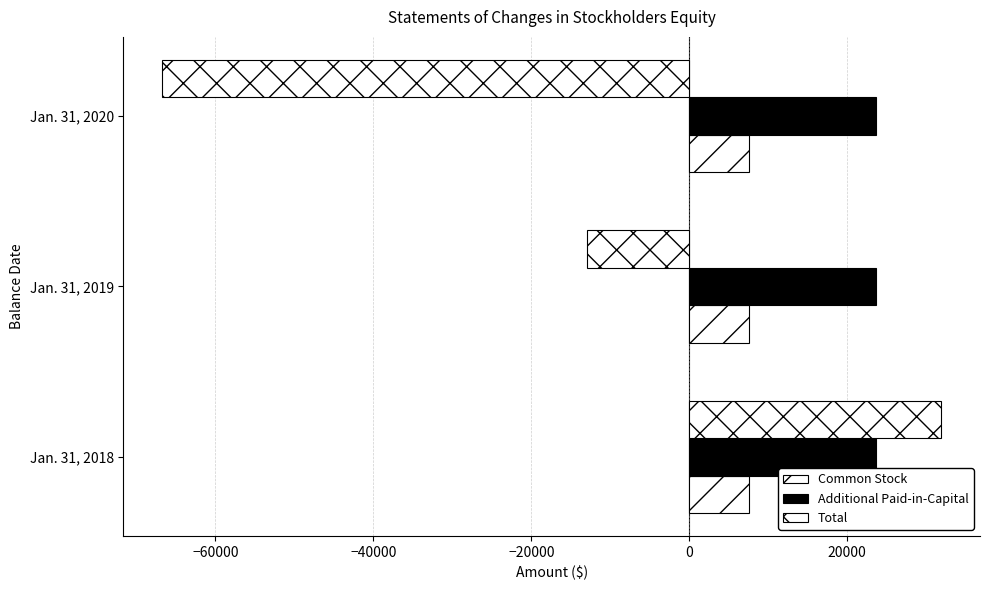

How many values in the Total series exceed -12944?

1